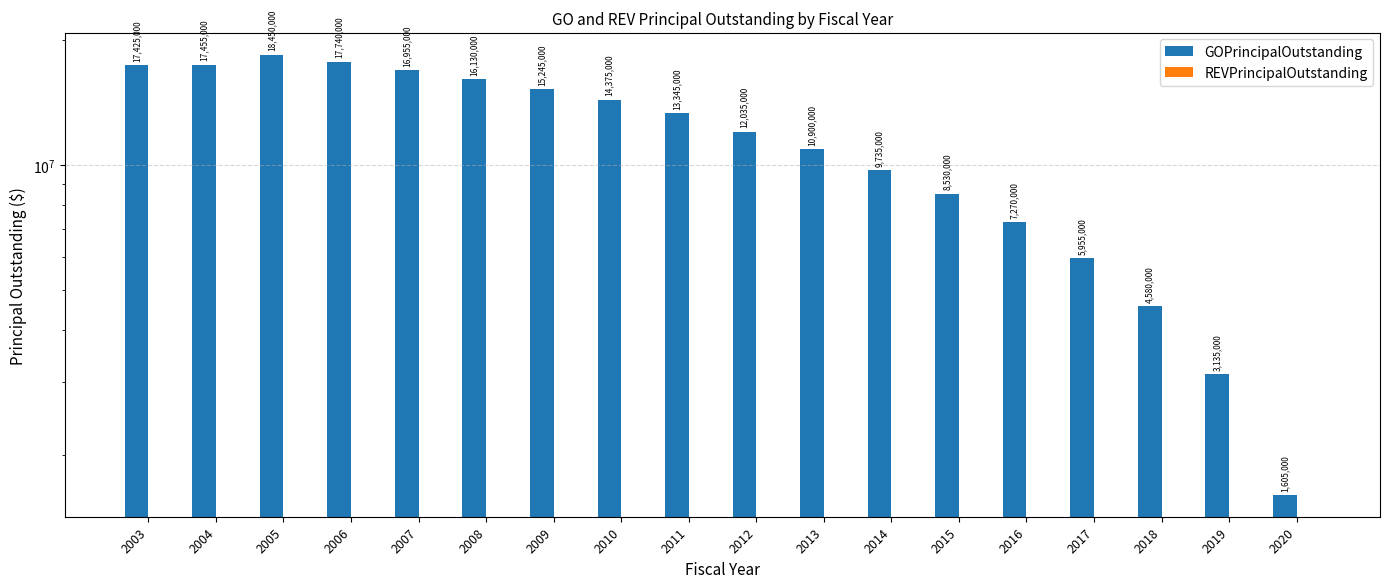

Which series changed the most between 2008 and 2009?

GOPrincipalOutstanding